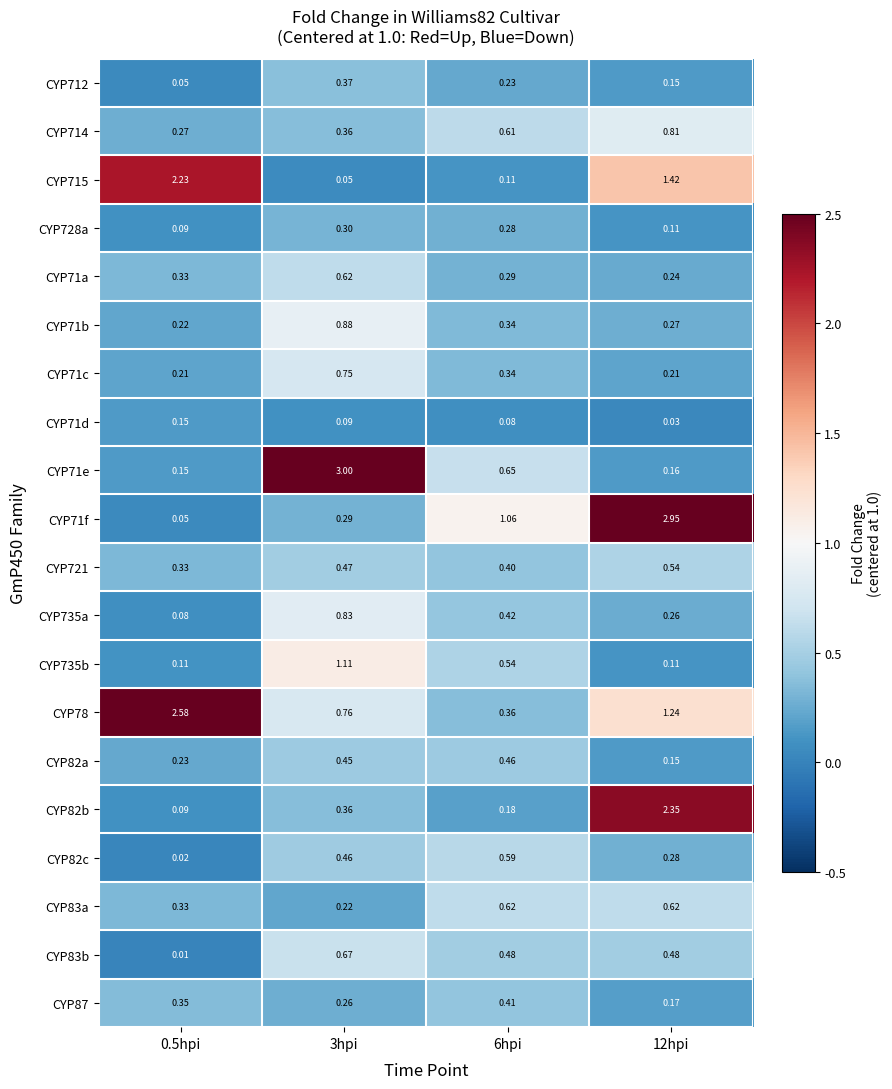

Is the value of CYP78 at 0.5hpi greater than the value of CYP71a at 3hpi?

Yes